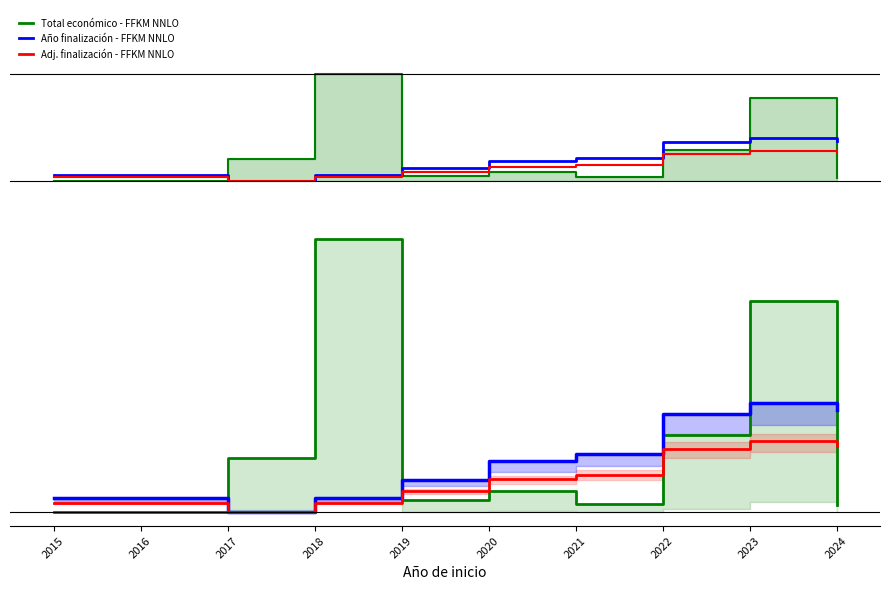

What is the highest value of the Total económico series?

1.0